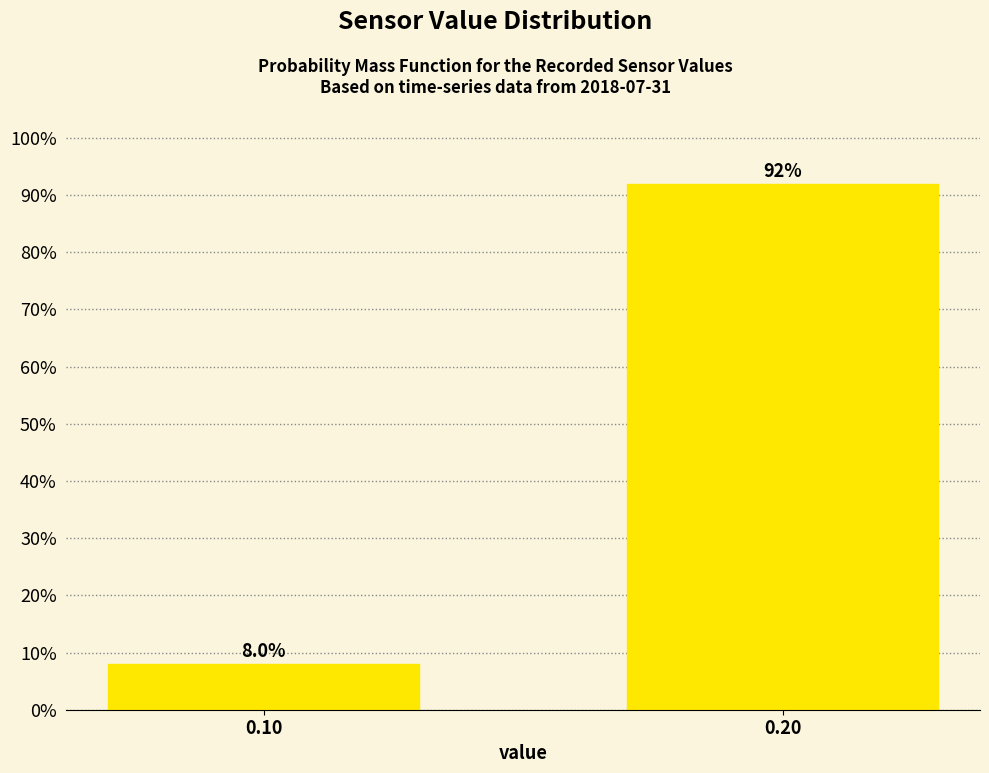

Reading left to right, extract all data points from this chart.

8	92